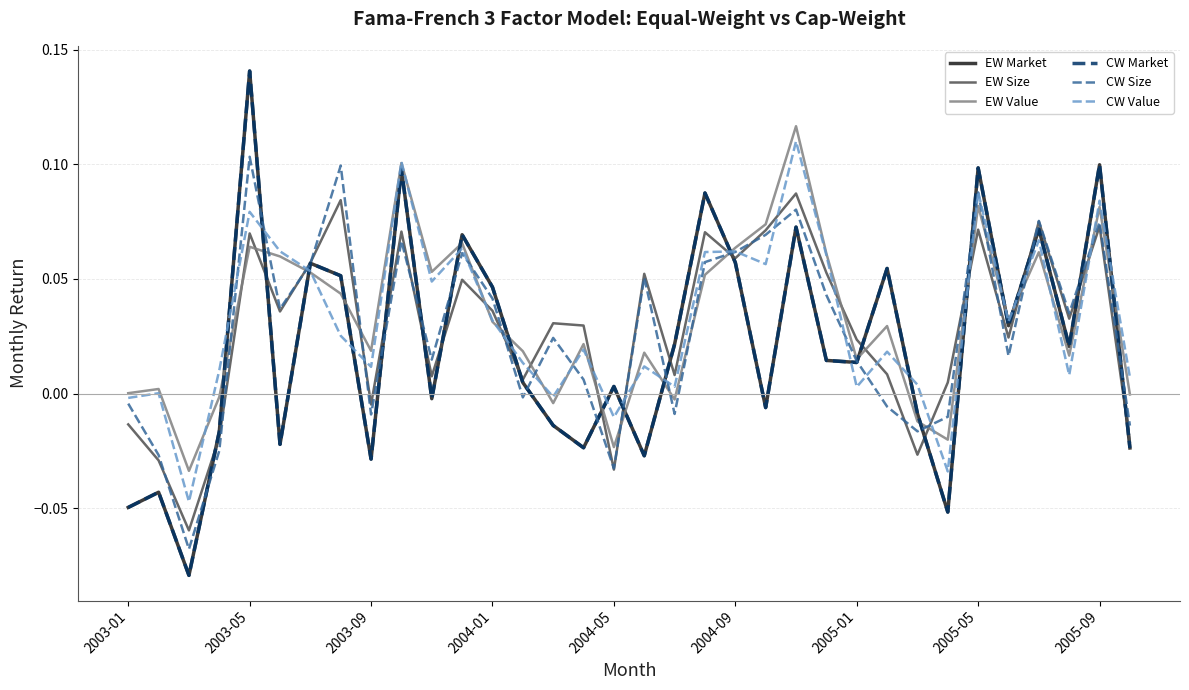

Is this an area chart (filled region under the line)?

No